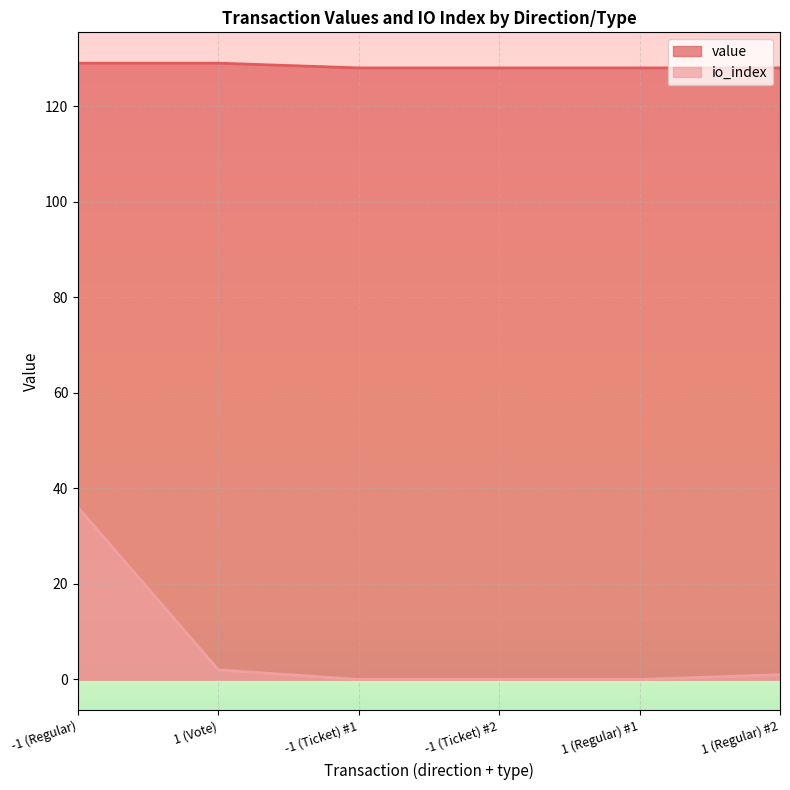

True or false: io_index and value intersect in this chart.

False